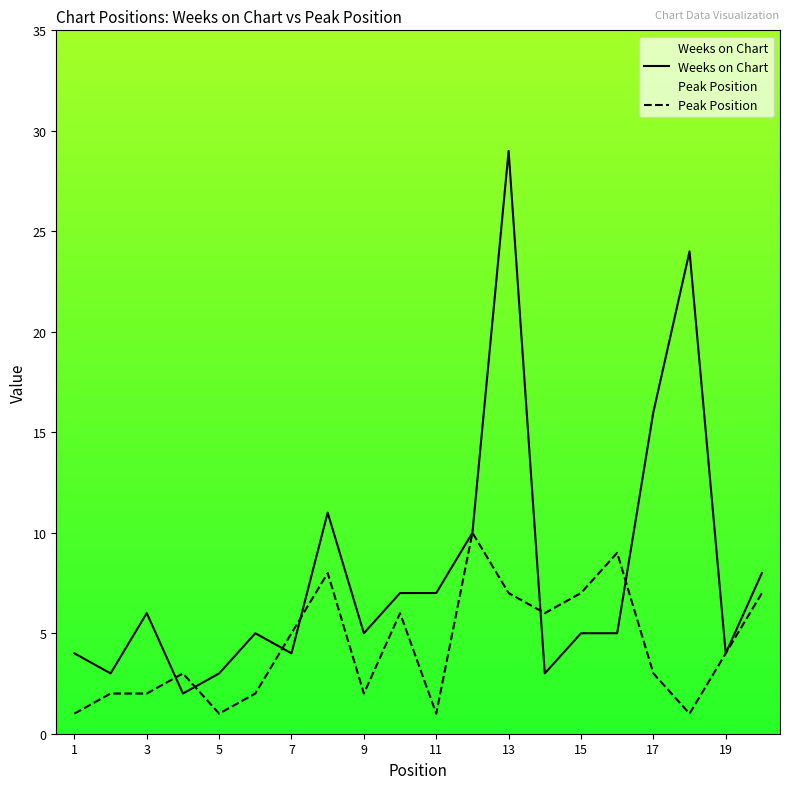

Between 1 and 17, which series saw the biggest shift?

Weeks on Chart